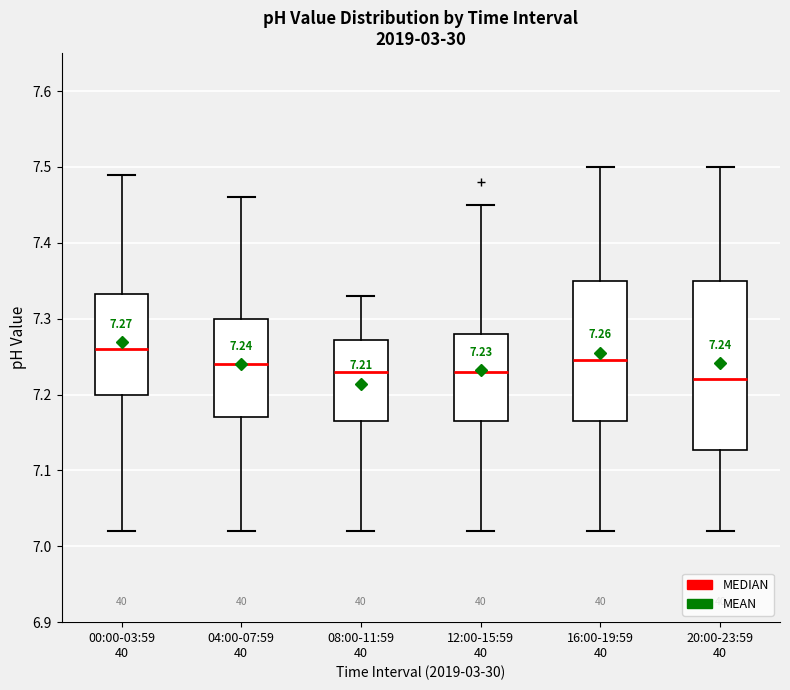

Which box has the lowest median line?

20:00-23:59 40